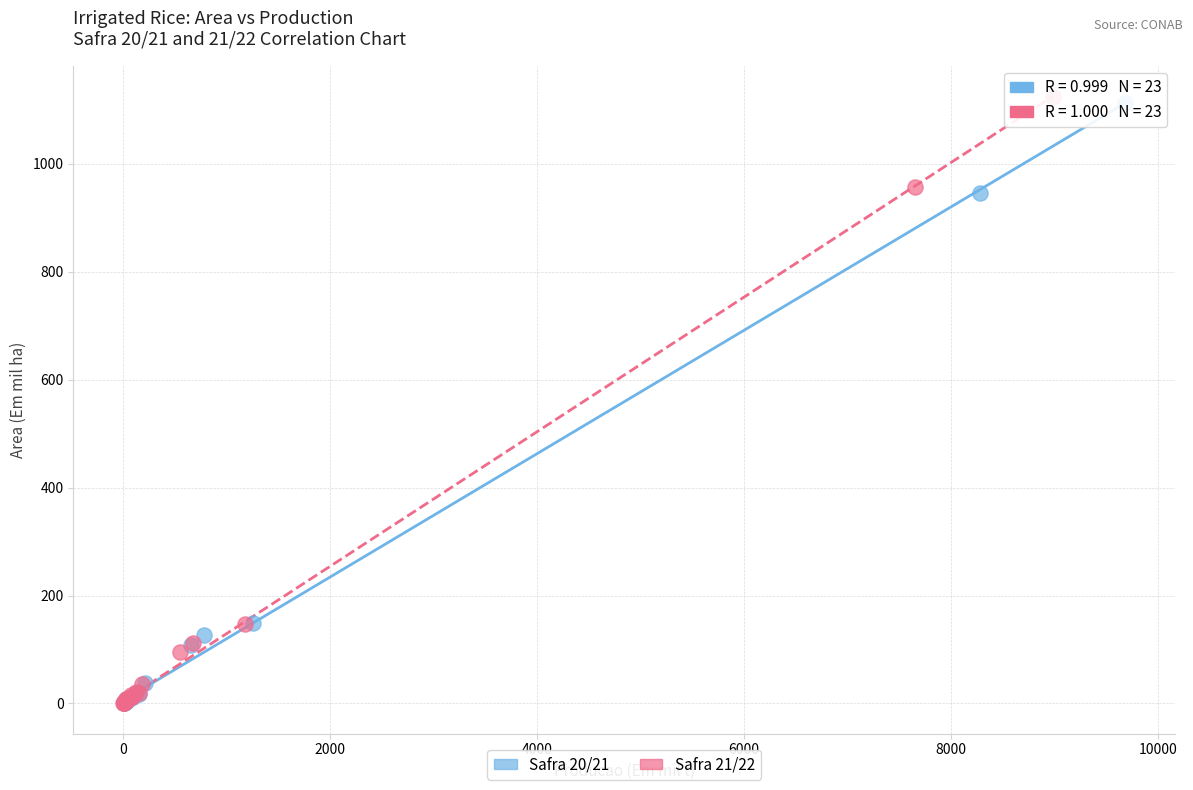

Which series has the largest Y range (max minus min)?

Safra 21/22